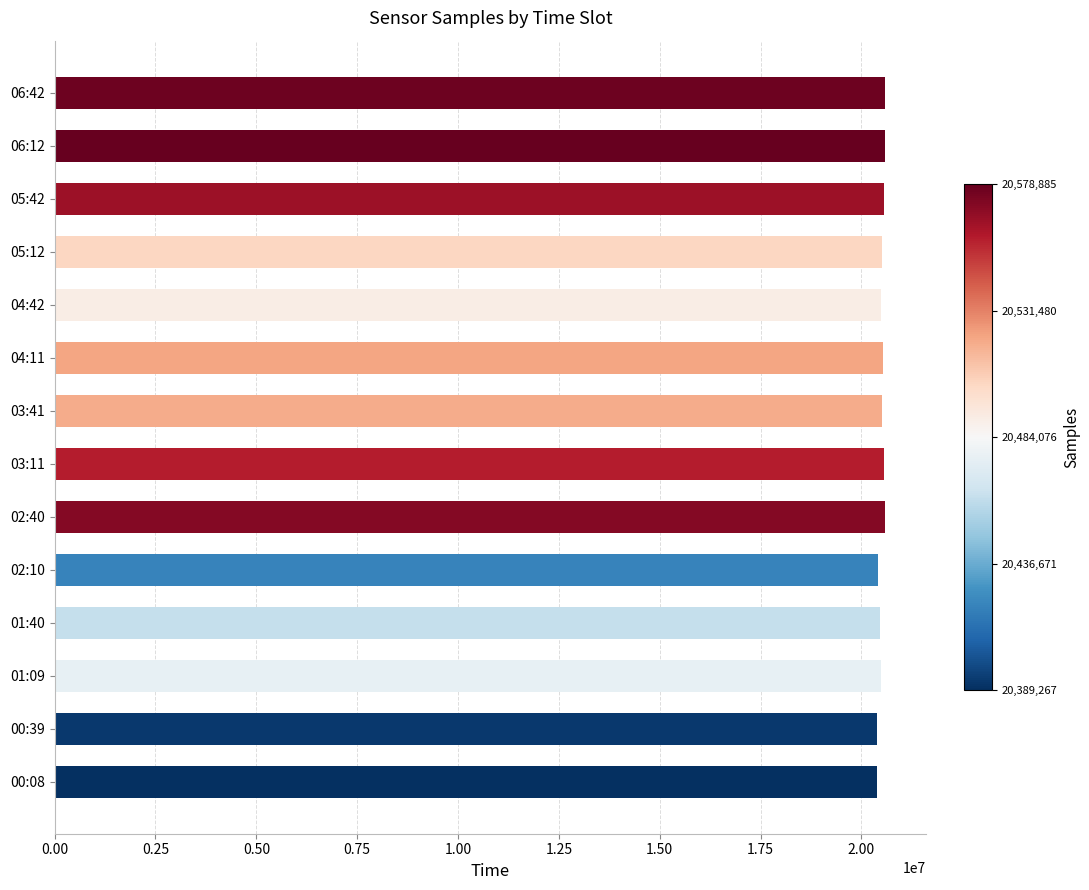

Approximately how many times larger is the value at 02:10 compared to 02:40?

1.0